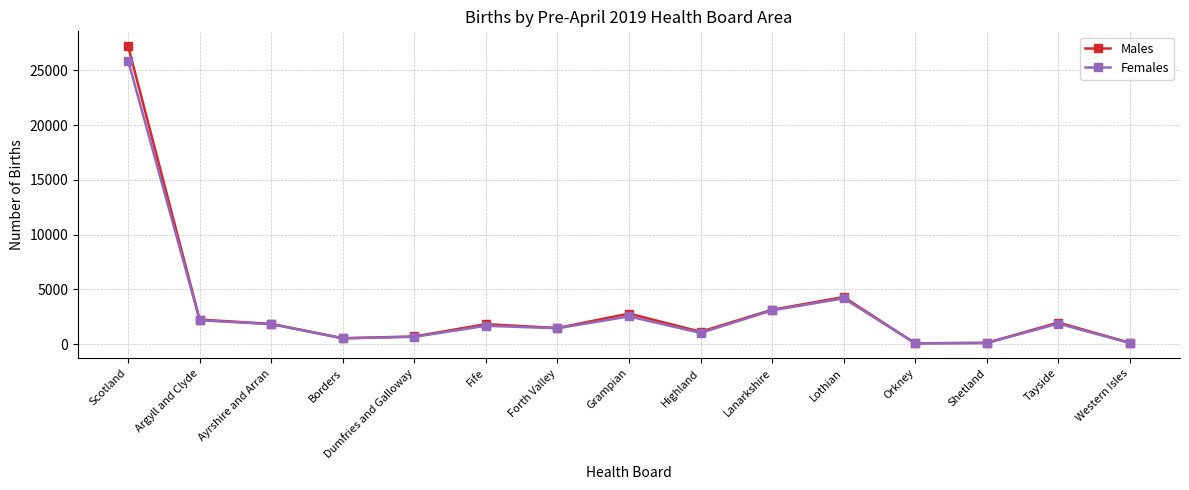

What is the label of the 5th point from the right?

Lothian